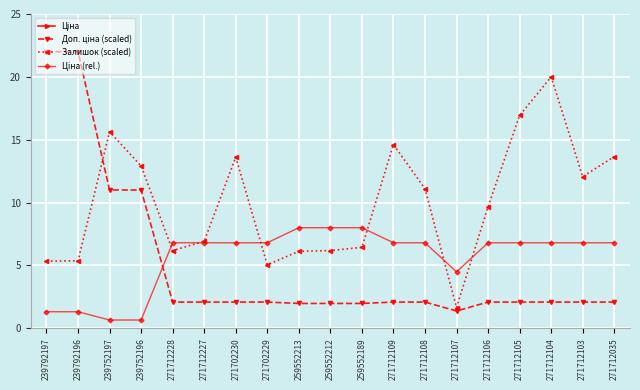

What is the minimum value for Доп. ціна (scaled)?

1.4